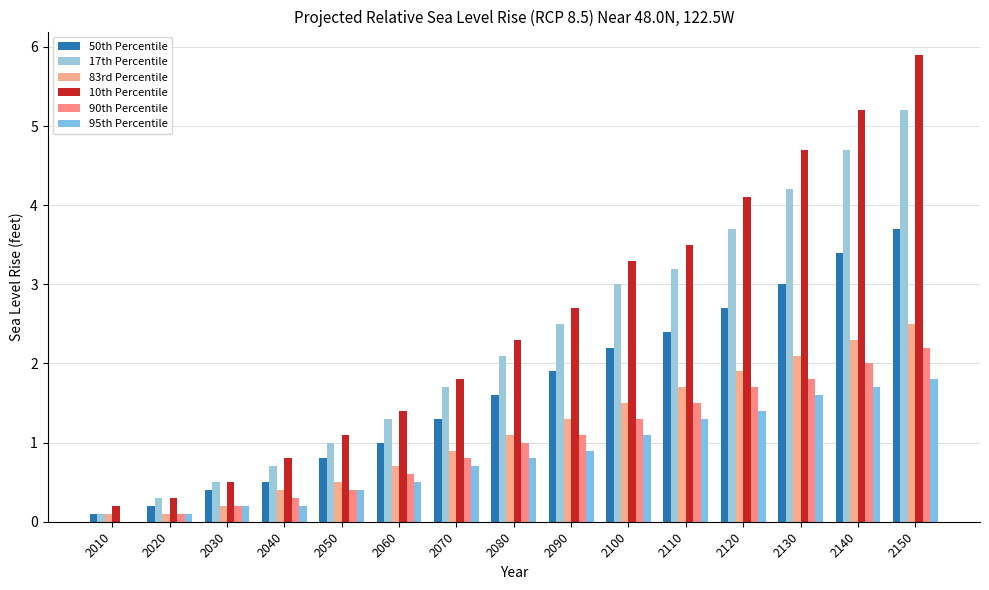

How many data points in 95th Percentile are above 0?

14